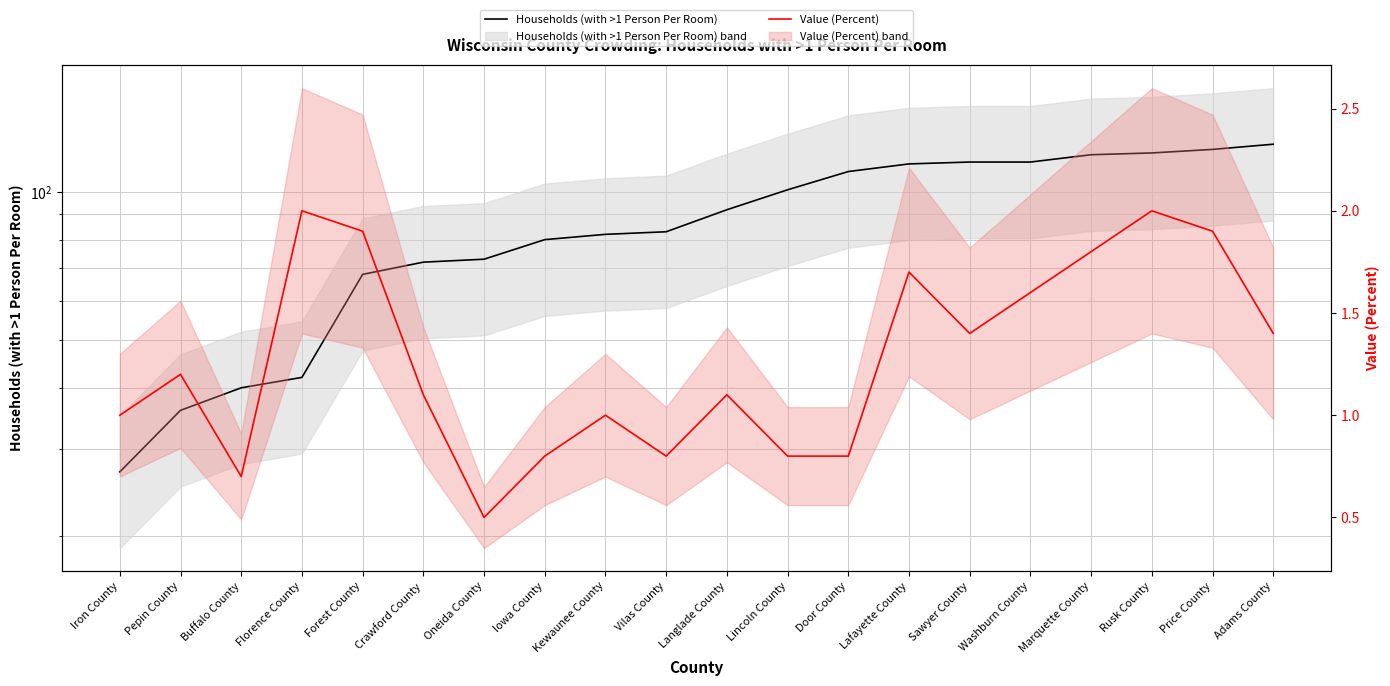

What is the difference between the Value (Percent) values at Iowa County and Rusk County?

1.2